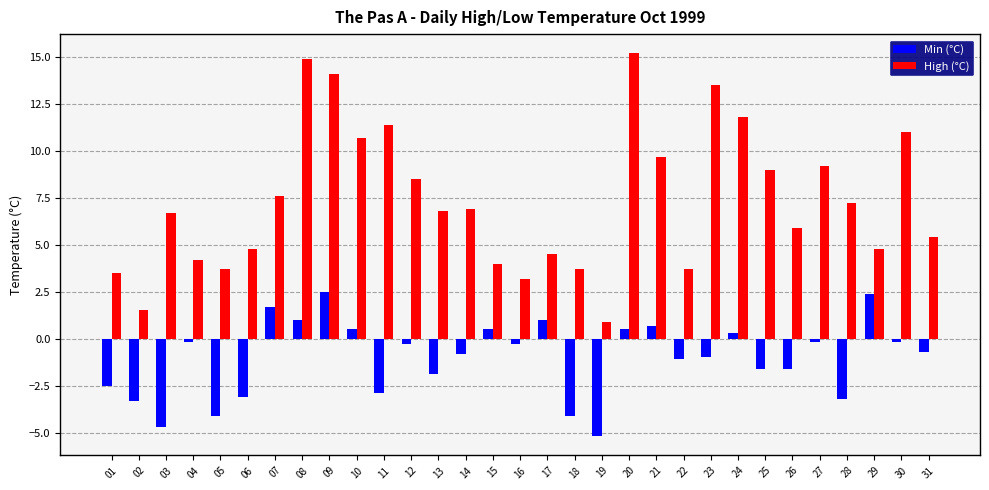

Which series has the widest spread of values?

High (°C)